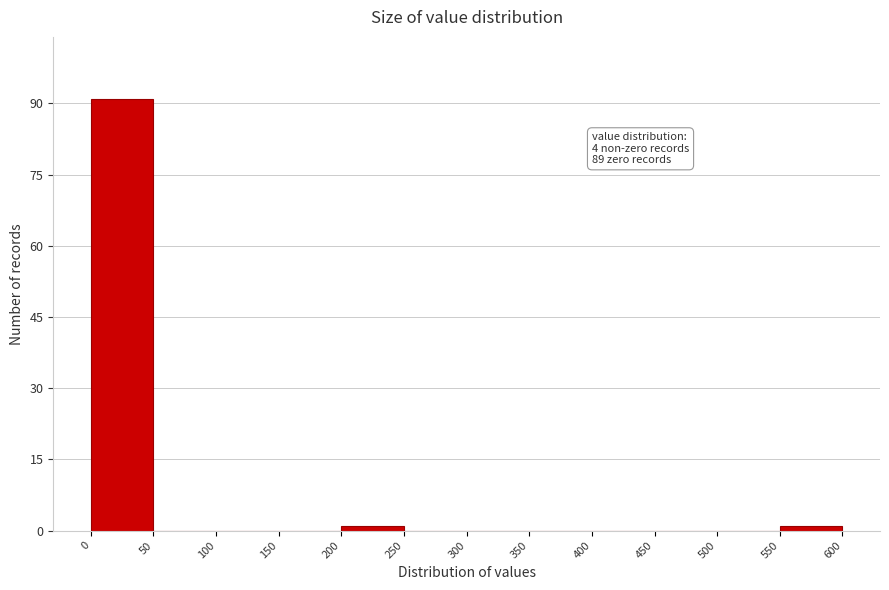

Which range on the x-axis has the tallest bar?

0 to 50